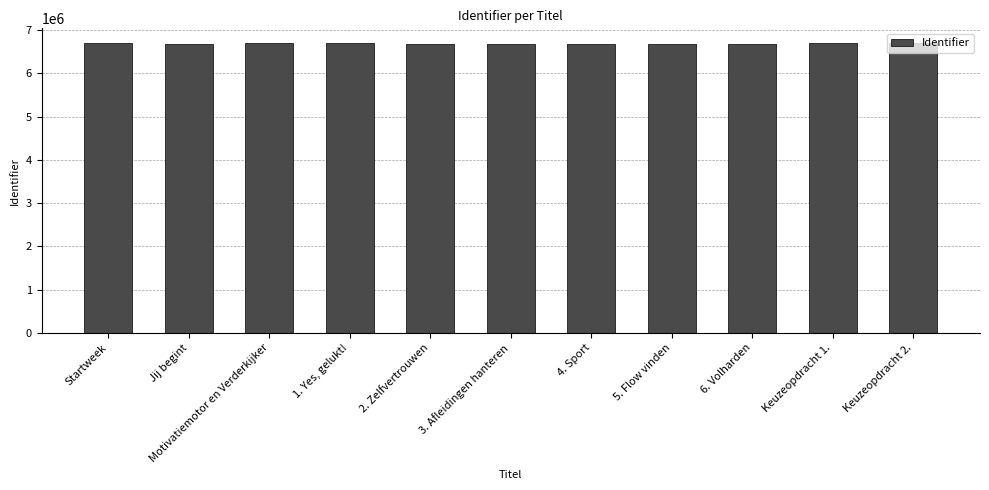

The chart shows a value of 1736999 at Motivatiemotor en Verderkijker. True or false?

False